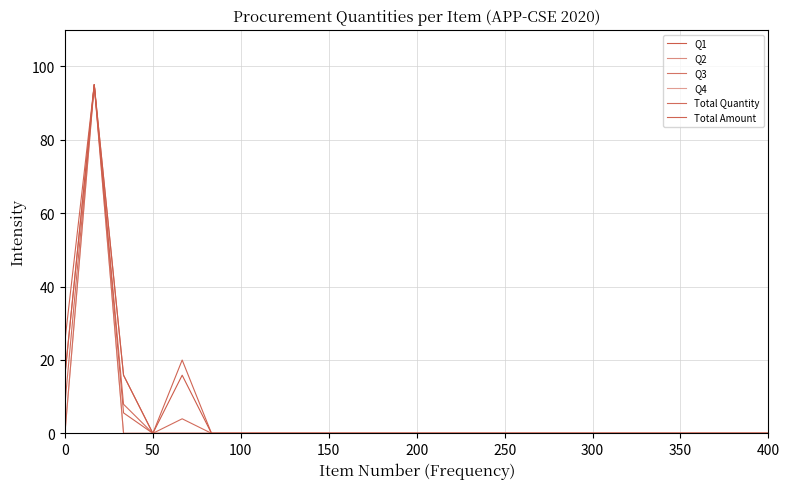

Does the chart have visible grid lines?

Yes